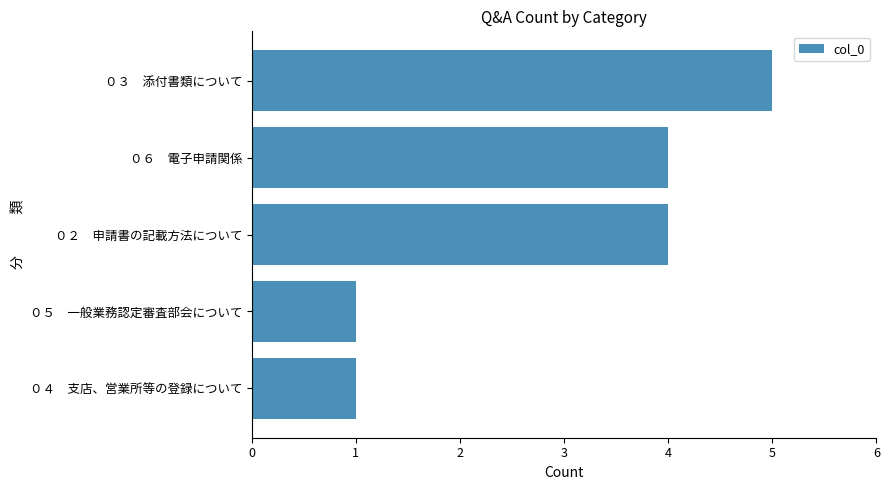

The chart shows a value of 4 at ０２　申請書の記載方法について. True or false?

True